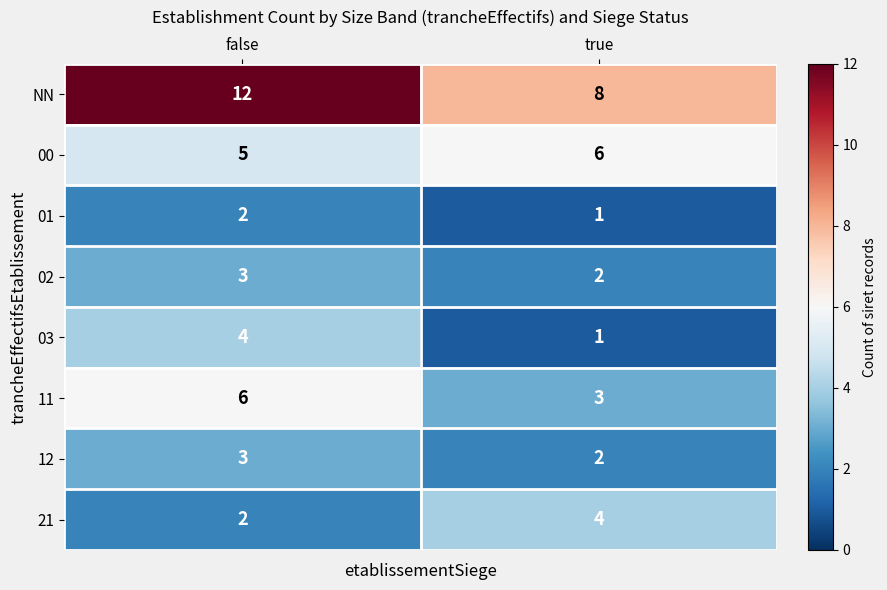

Where is 03 nearest to the value 2?

true